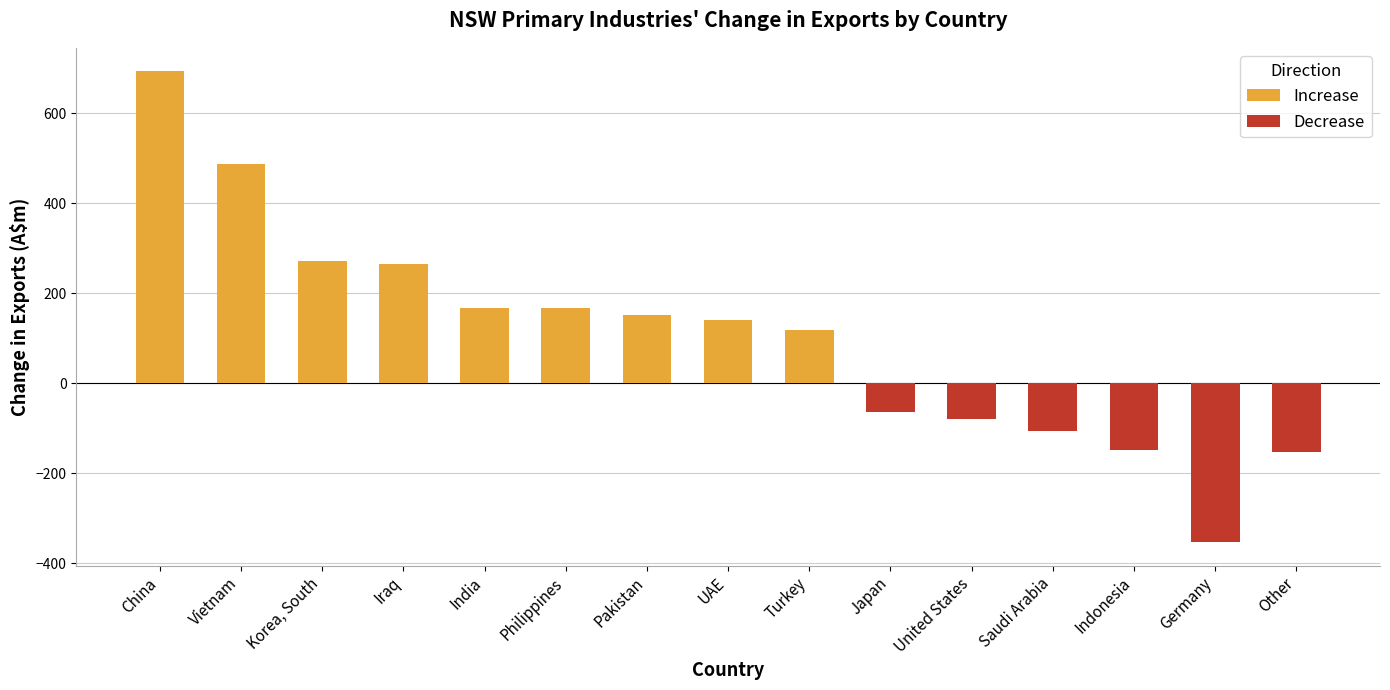

What is the change in value from UAE to Germany?

-492.8